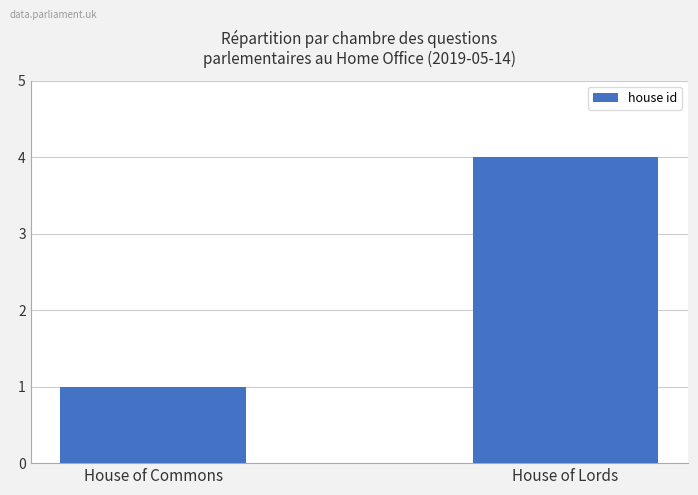

What is the approximate value at House of Lords?

4